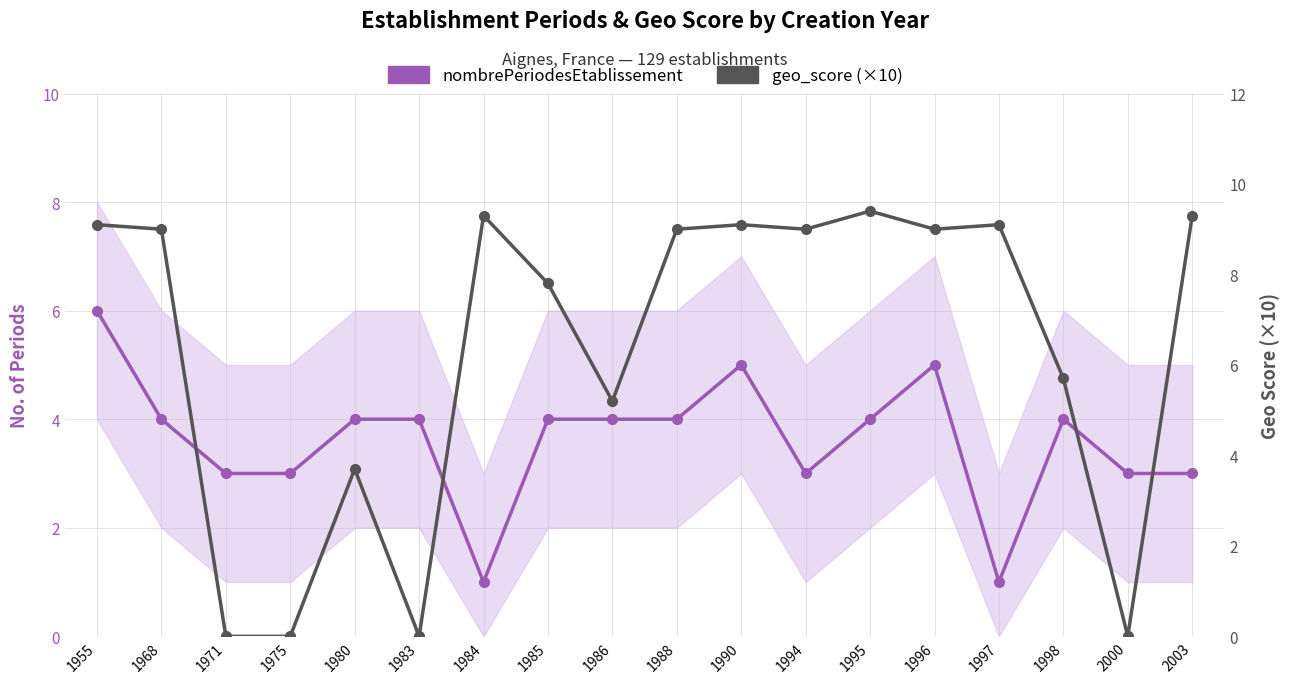

Where is the first local maximum for nombrePeriodesEtablissement?

1990